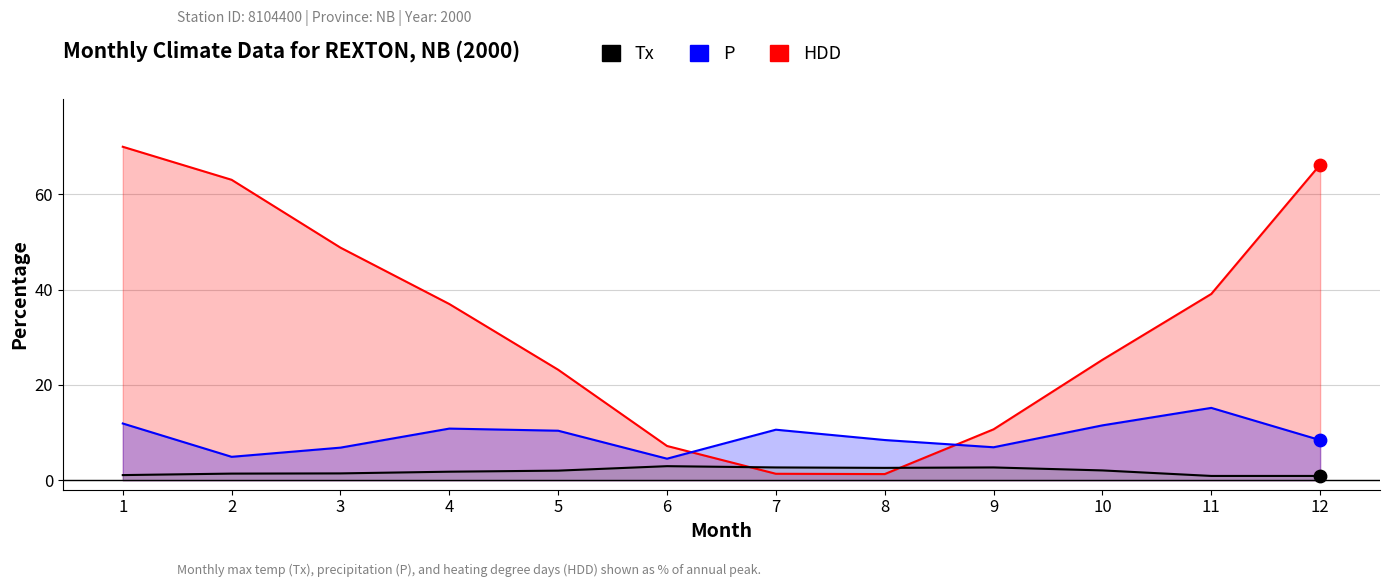

Which series has the largest total across all categories?

HDD